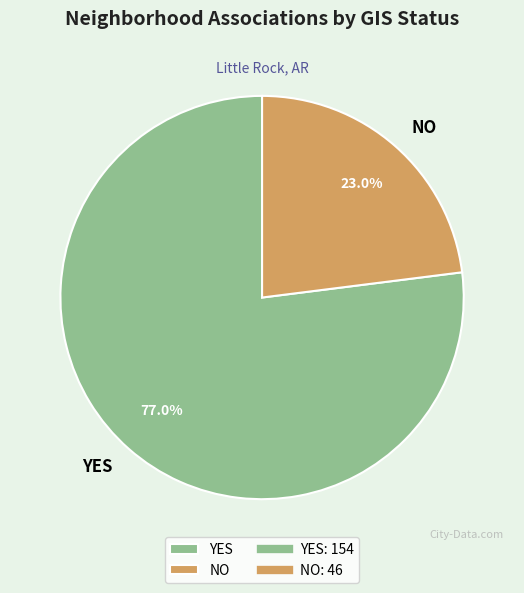

Rank the categories by value from lowest to highest.

NO, YES